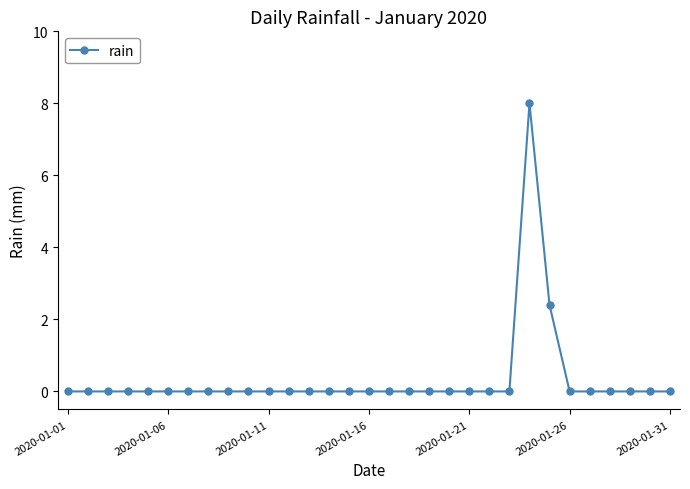

How many data points does each series have?

31